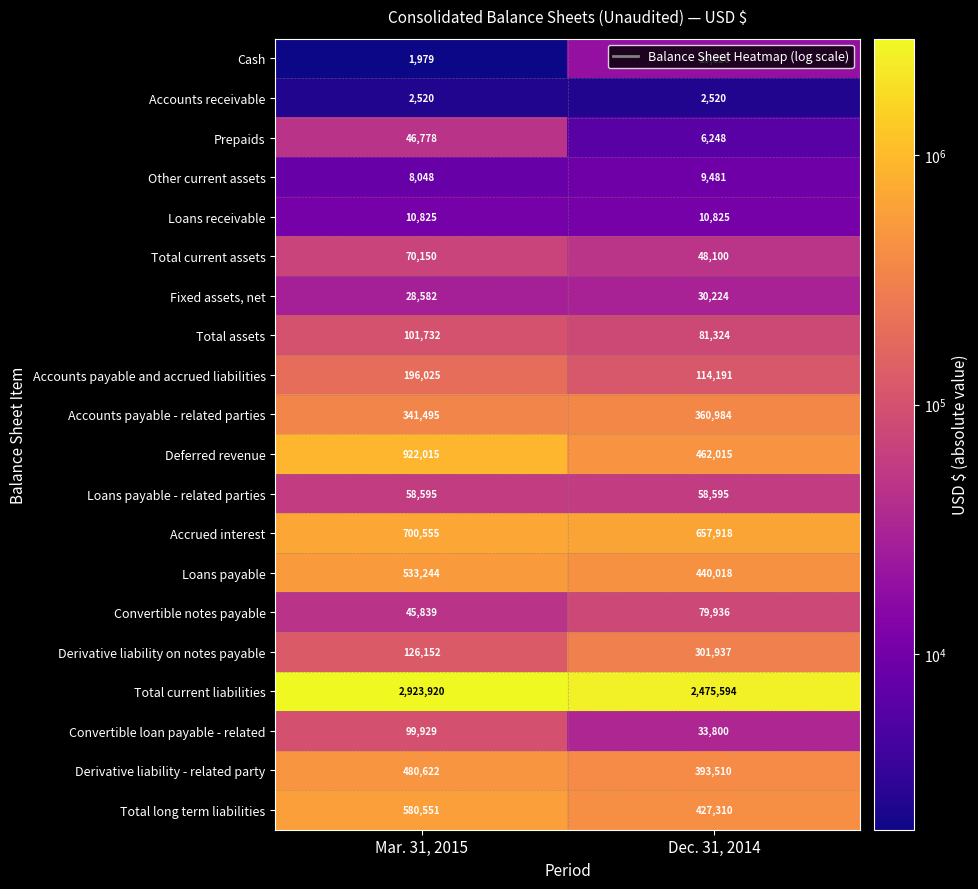

The value of Loans payable at Dec. 31, 2014 is 610644. True or false?

False